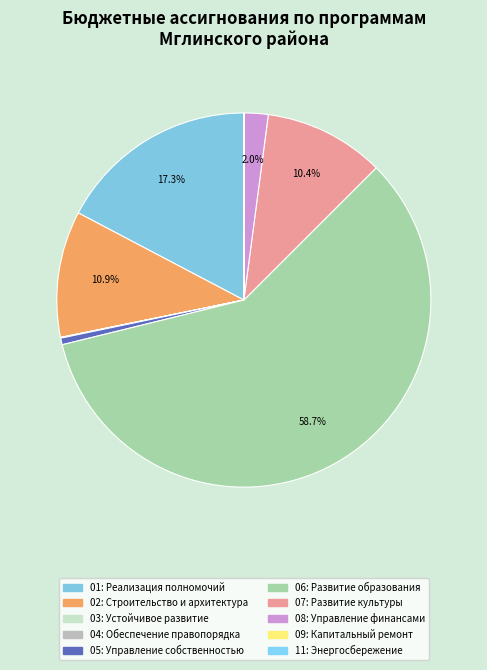

Which category accounts for the majority?

Развитие образования Мглинского района